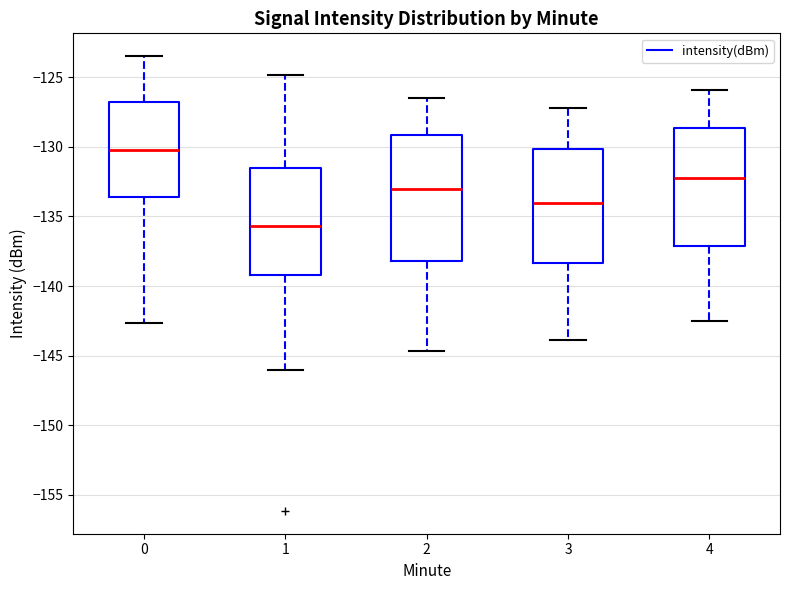

Reading left to right, read every box against the y-axis: the position of its median line, the range the box covers, and the ends of its whiskers. The values are not printed on the chart, so give them approximately, as read against the axis.

0: median -130.0, box -133.5 to -127.0, whiskers -142.5 to -123.5
1: median -135.5, box -139.0 to -131.5, whiskers -146.0 to -125.0
2: median -133.0, box -138.0 to -129.0, whiskers -144.5 to -126.5
3: median -134.0, box -138.5 to -130.0, whiskers -144.0 to -127.0
4: median -132.0, box -137.0 to -128.5, whiskers -142.5 to -126.0